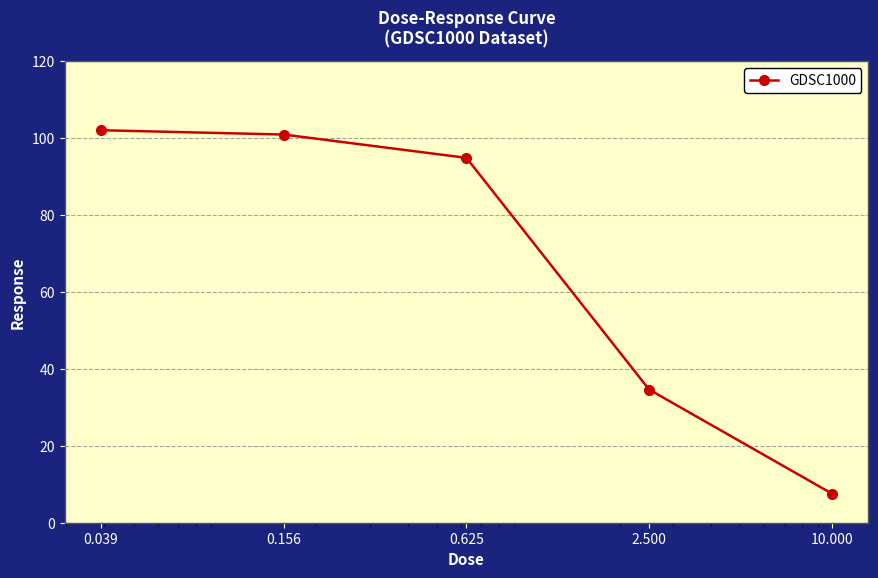

What is the difference between the maximum and minimum values?

94.5